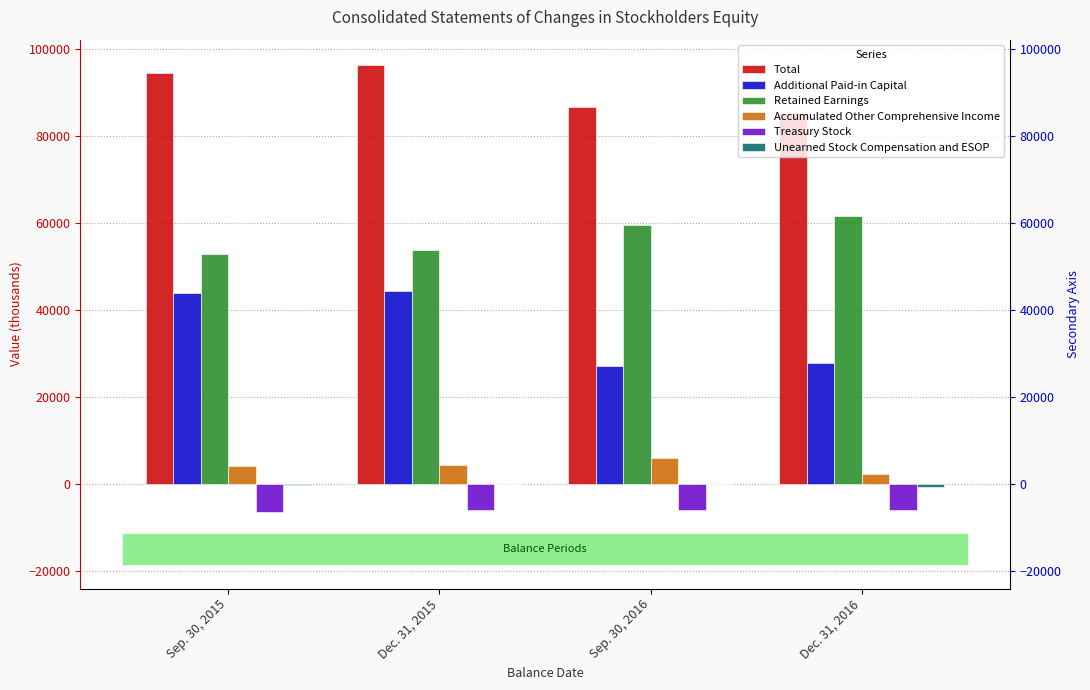

Is the value of Total at Sep. 30, 2015 greater than the value of Treasury Stock at Sep. 30, 2016?

Yes